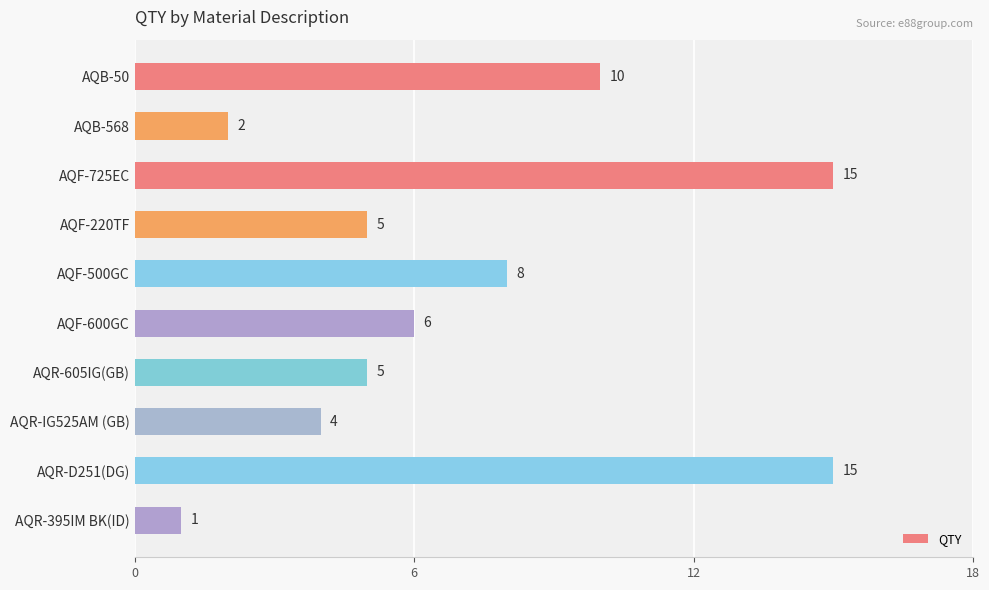

What is the change in value from AQB-568 to AQR-IG525AM (GB)?

+2